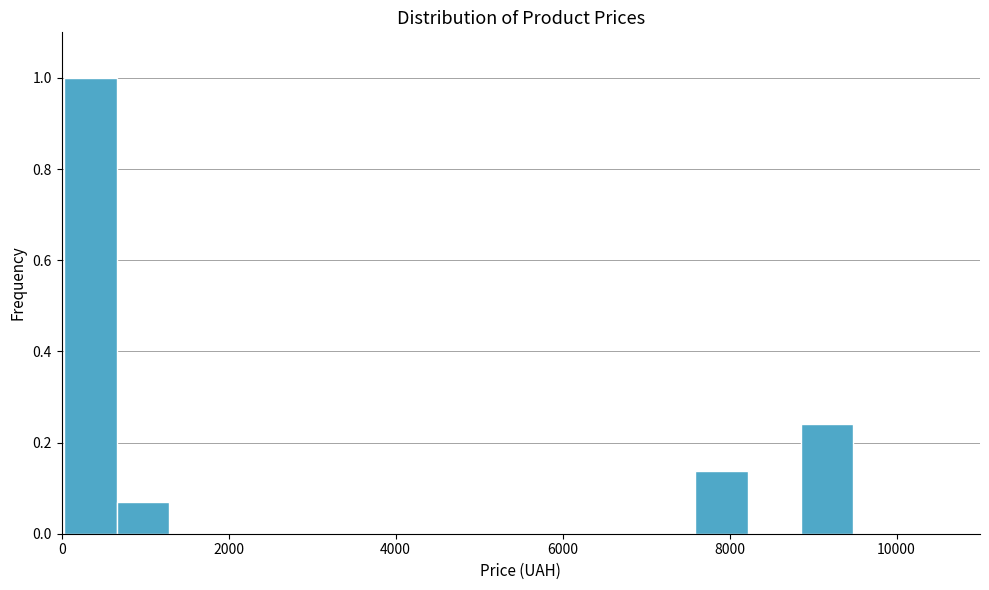

Read against the x-axis, roughly where is the centre of the tallest bar?

400